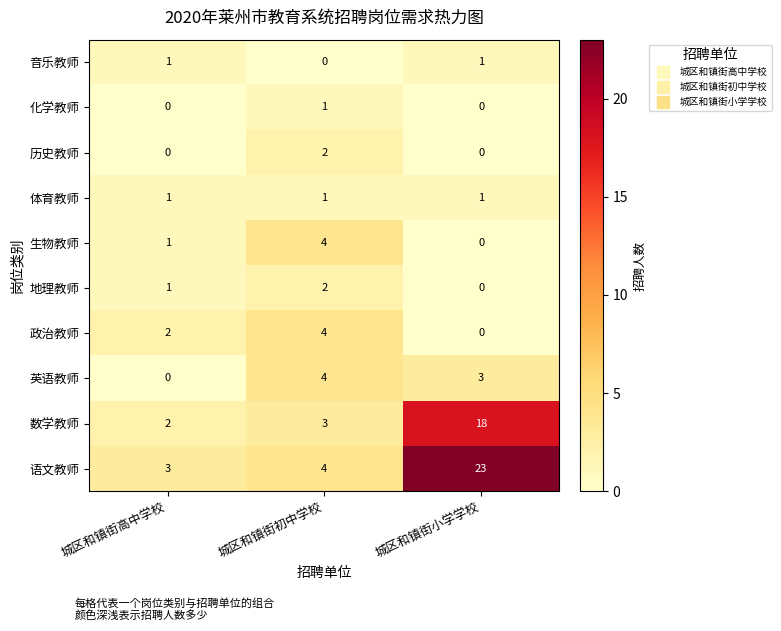

Reading left to right, transcribe all the data shown in this chart.

音乐教师: 城区和镇街高中学校=1	城区和镇街初中学校=0	城区和镇街小学学校=1
化学教师: 城区和镇街高中学校=0	城区和镇街初中学校=1	城区和镇街小学学校=0
历史教师: 城区和镇街高中学校=0	城区和镇街初中学校=2	城区和镇街小学学校=0
体育教师: 城区和镇街高中学校=1	城区和镇街初中学校=1	城区和镇街小学学校=1
生物教师: 城区和镇街高中学校=1	城区和镇街初中学校=4	城区和镇街小学学校=0
地理教师: 城区和镇街高中学校=1	城区和镇街初中学校=2	城区和镇街小学学校=0
政治教师: 城区和镇街高中学校=2	城区和镇街初中学校=4	城区和镇街小学学校=0
英语教师: 城区和镇街高中学校=0	城区和镇街初中学校=4	城区和镇街小学学校=3
数学教师: 城区和镇街高中学校=2	城区和镇街初中学校=3	城区和镇街小学学校=18
语文教师: 城区和镇街高中学校=3	城区和镇街初中学校=4	城区和镇街小学学校=23